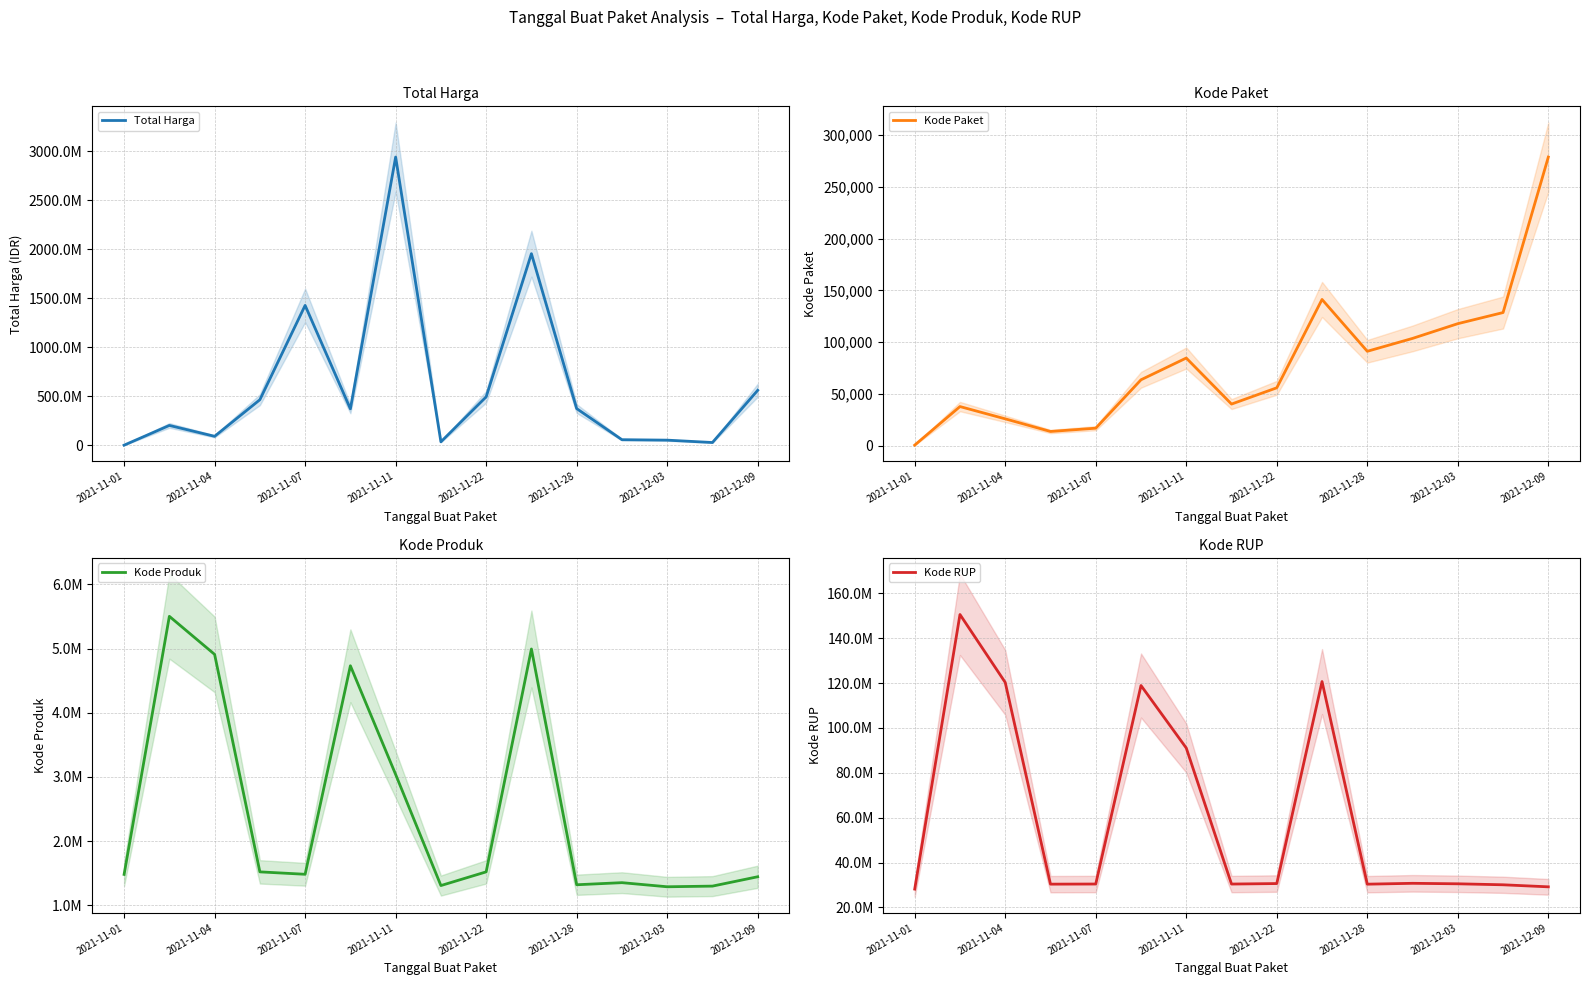

At which category does the chart reach its minimum across all series?

2021-11-01